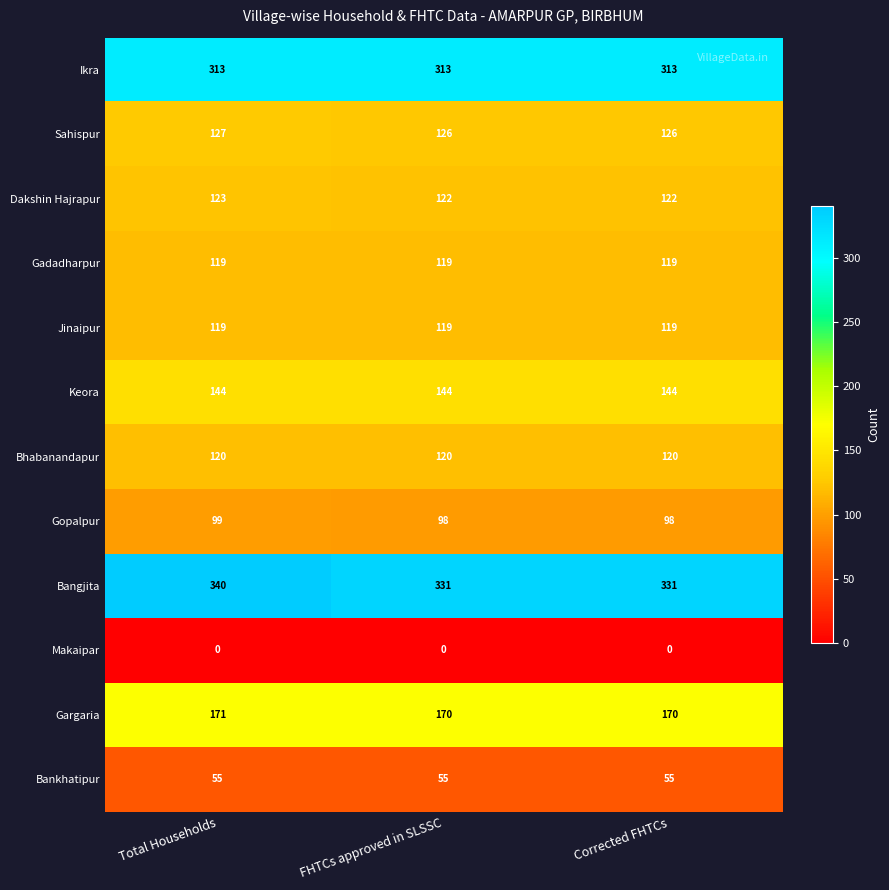

Is it true that Dakshin Hajrapur equals 76 at Corrected FHTCs?

False